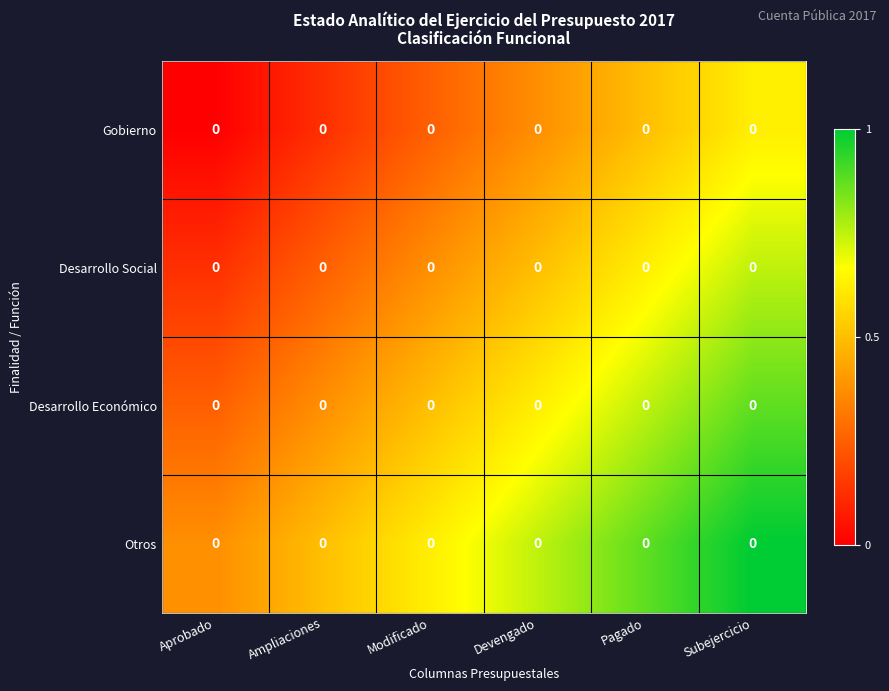

The Desarrollo Económico series shows 0.1 at Aprobado. True or false?

False